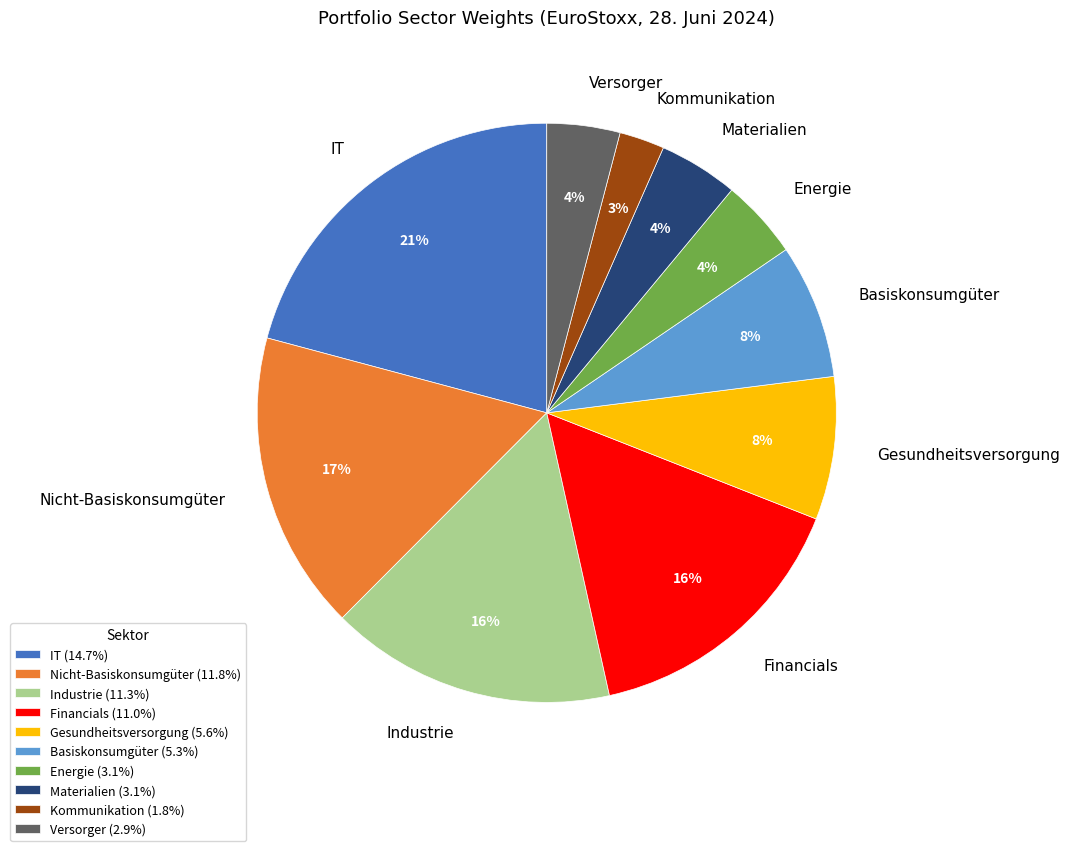

To the nearest percent, what is the difference between the largest and smallest slice percentages?

18%